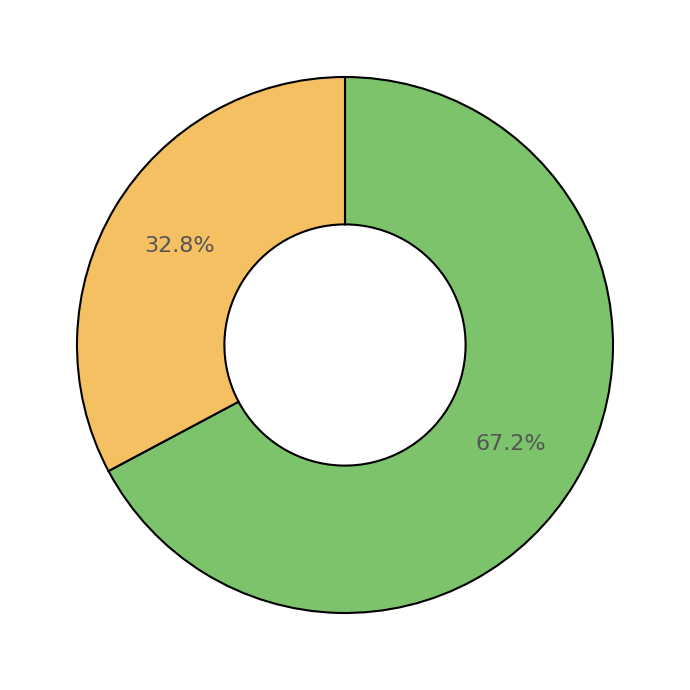

Is there any slice that represents more than half of the pie?

Yes